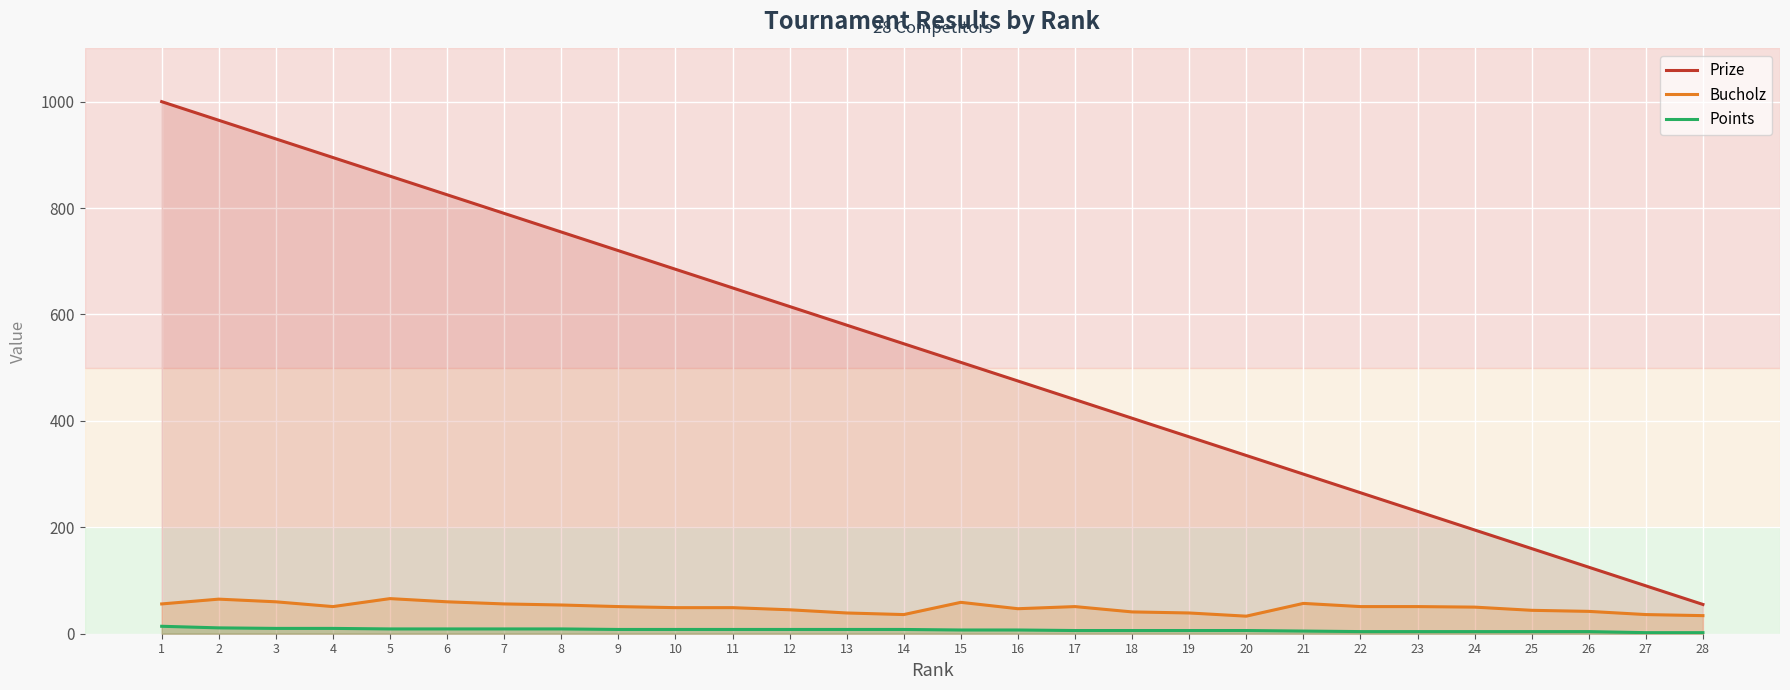

What is the total value across all series at 4?

956